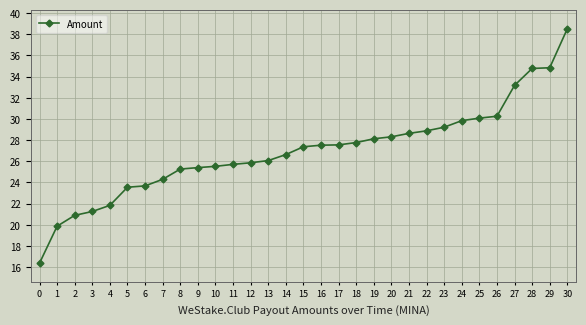

What is the change in value from 3 to 23?

+8.0